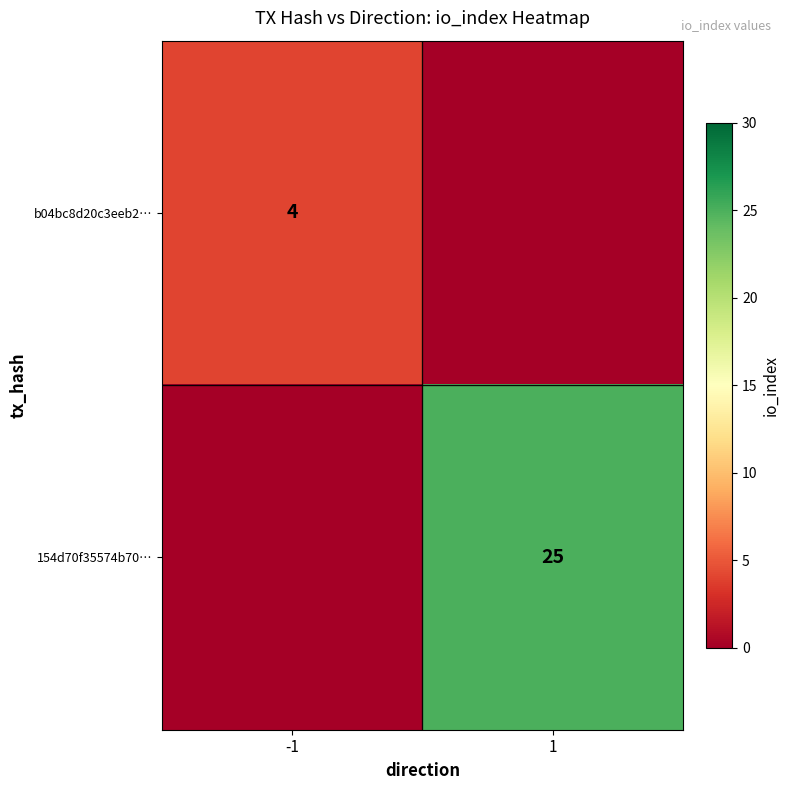

Is it true that 154d70f35574b70… equals 42 at 1?

False